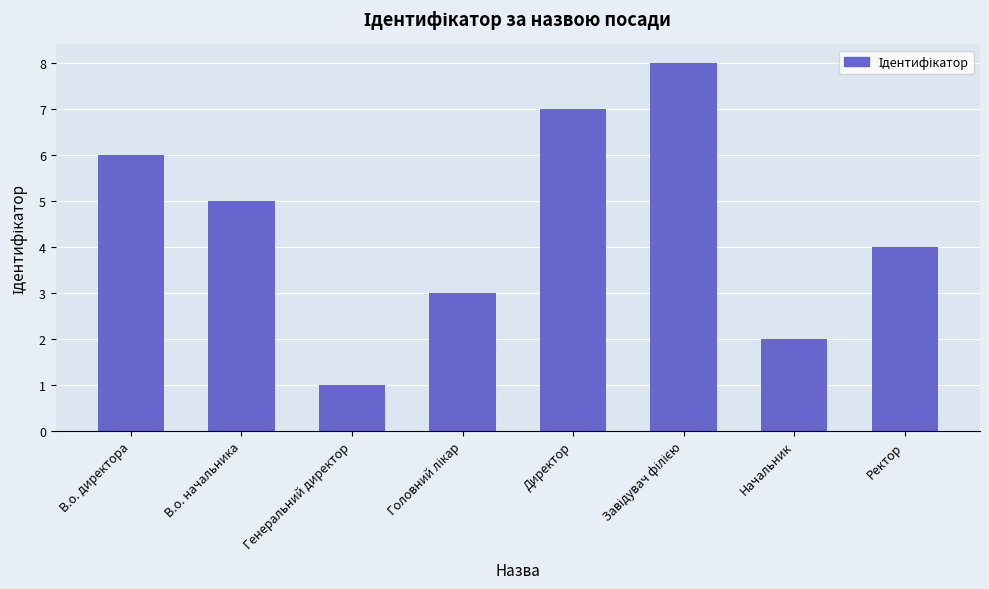

Count the values in the range 3 to 7.

5